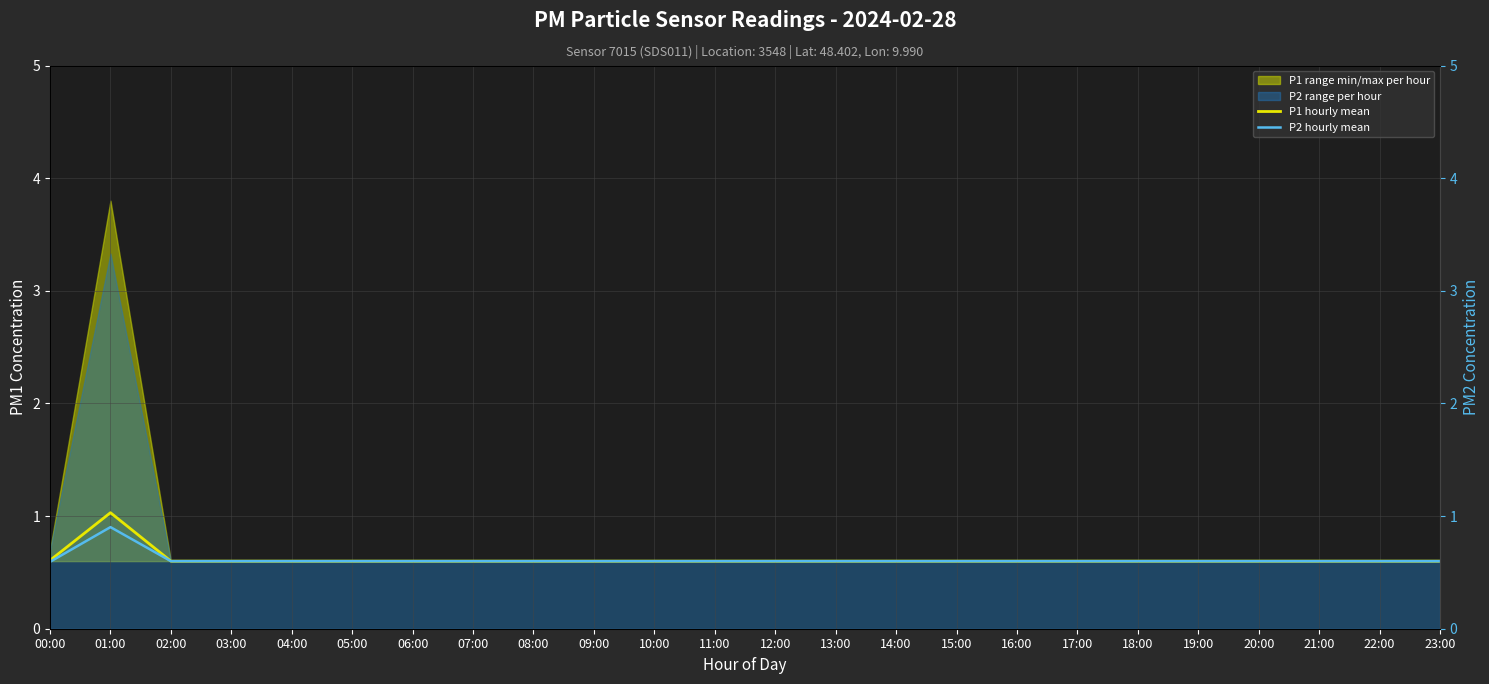

At 09:00, list the series in order from largest to smallest.

P1 hourly mean, P2 hourly mean